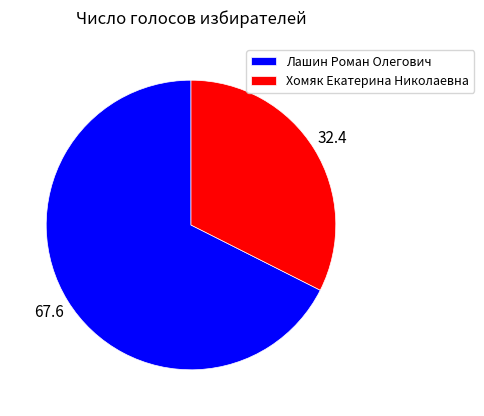

What is the smallest slice in the pie chart?

Хомяк Екатерина Николаевна